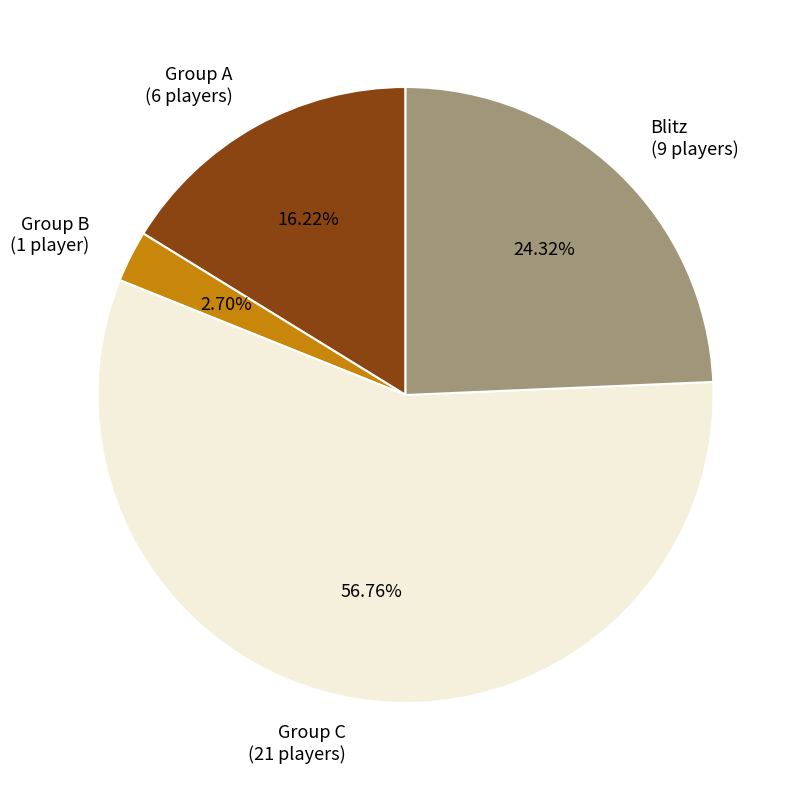

To the nearest percent, what is the combined percentage of Blitz and Group A?

41%